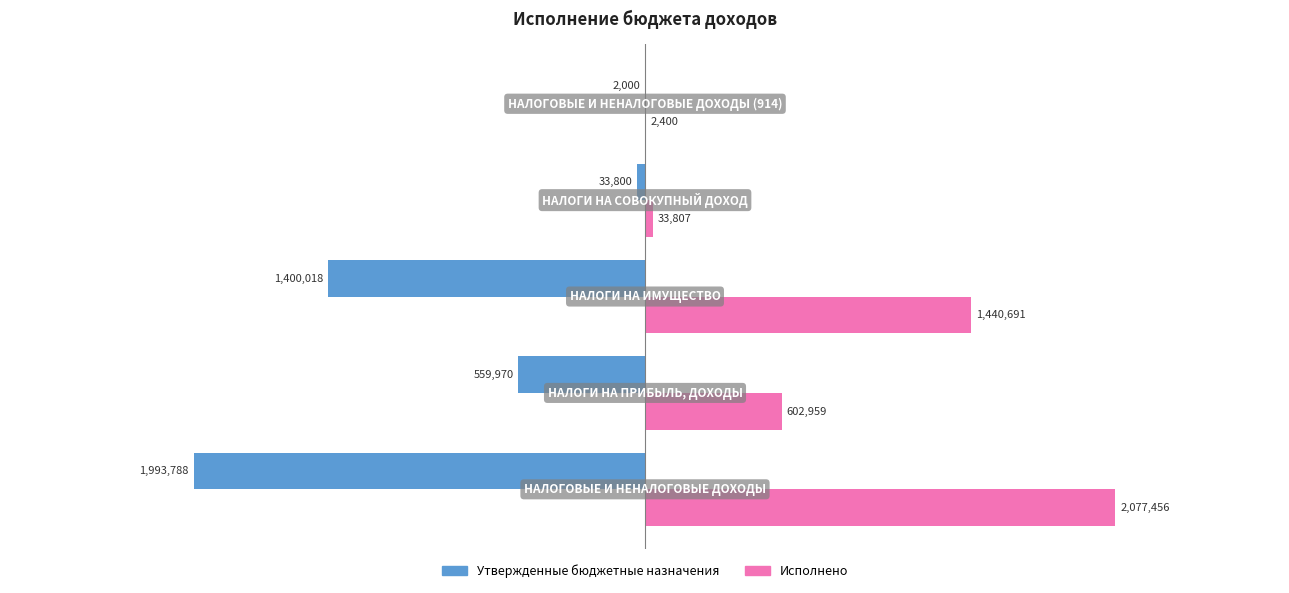

Reading left to right, transcribe all the data shown in this chart.

Утвержденные бюджетные назначения: −3=-1993788.0	−2=-559970.0	−1=-1400018.0	0=-33800.0	1=-2000.0
Исполнено: −3=2077456.2	−2=602958.9	−1=1440690.6	0=33806.7	1=2400.0